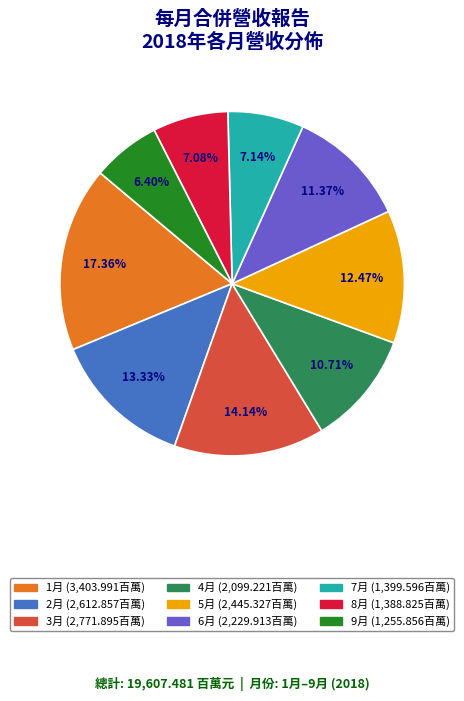

To the nearest percent, what percentage of the pie is 7月?

7%